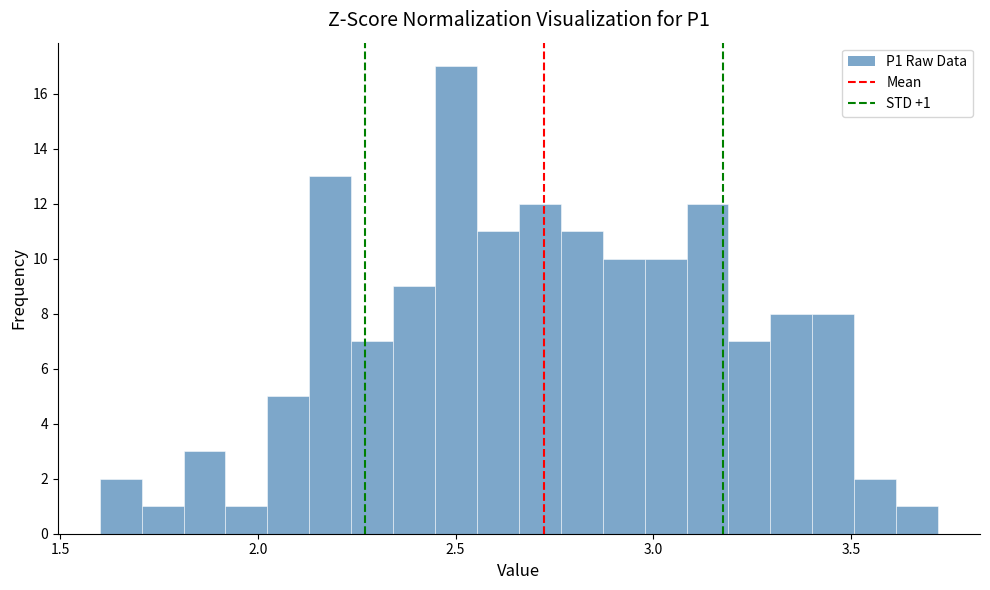

Read against the x-axis, roughly where is the centre of the tallest bar?

2.50